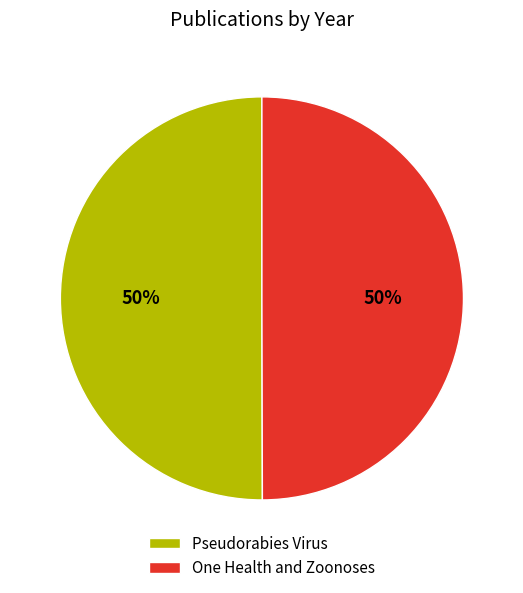

To the nearest percent, what portion does Pseudorabies Virus represent?

50%